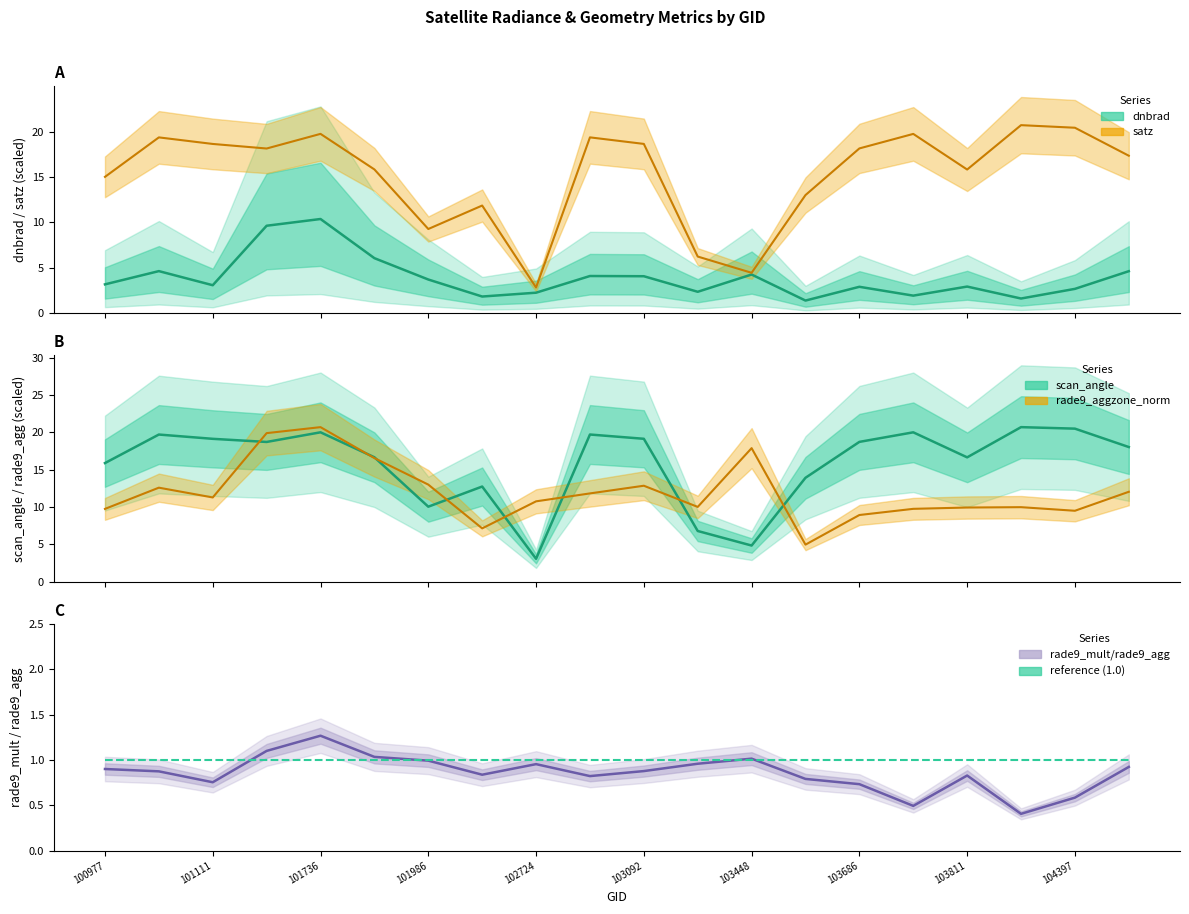

What is the sum of all rade9_mult/rade9_agg values?

17.1